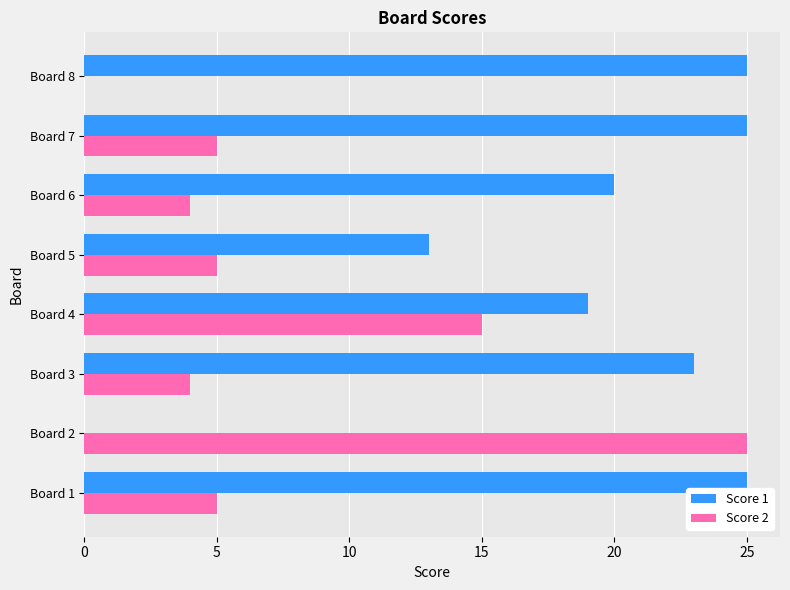

Which series changed the most between Board 3 and Board 4?

Score 2